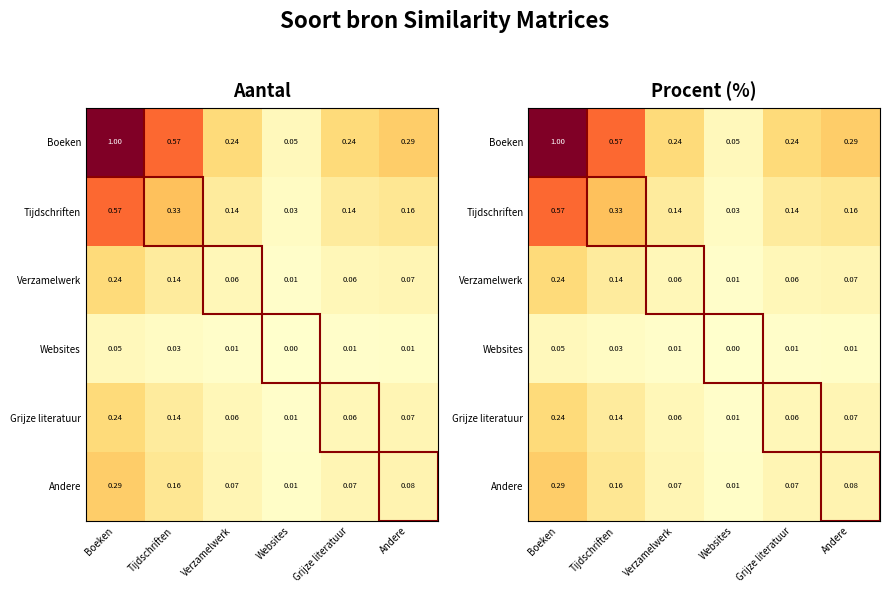

What is the sum of all Verzamelwerk values?

0.6